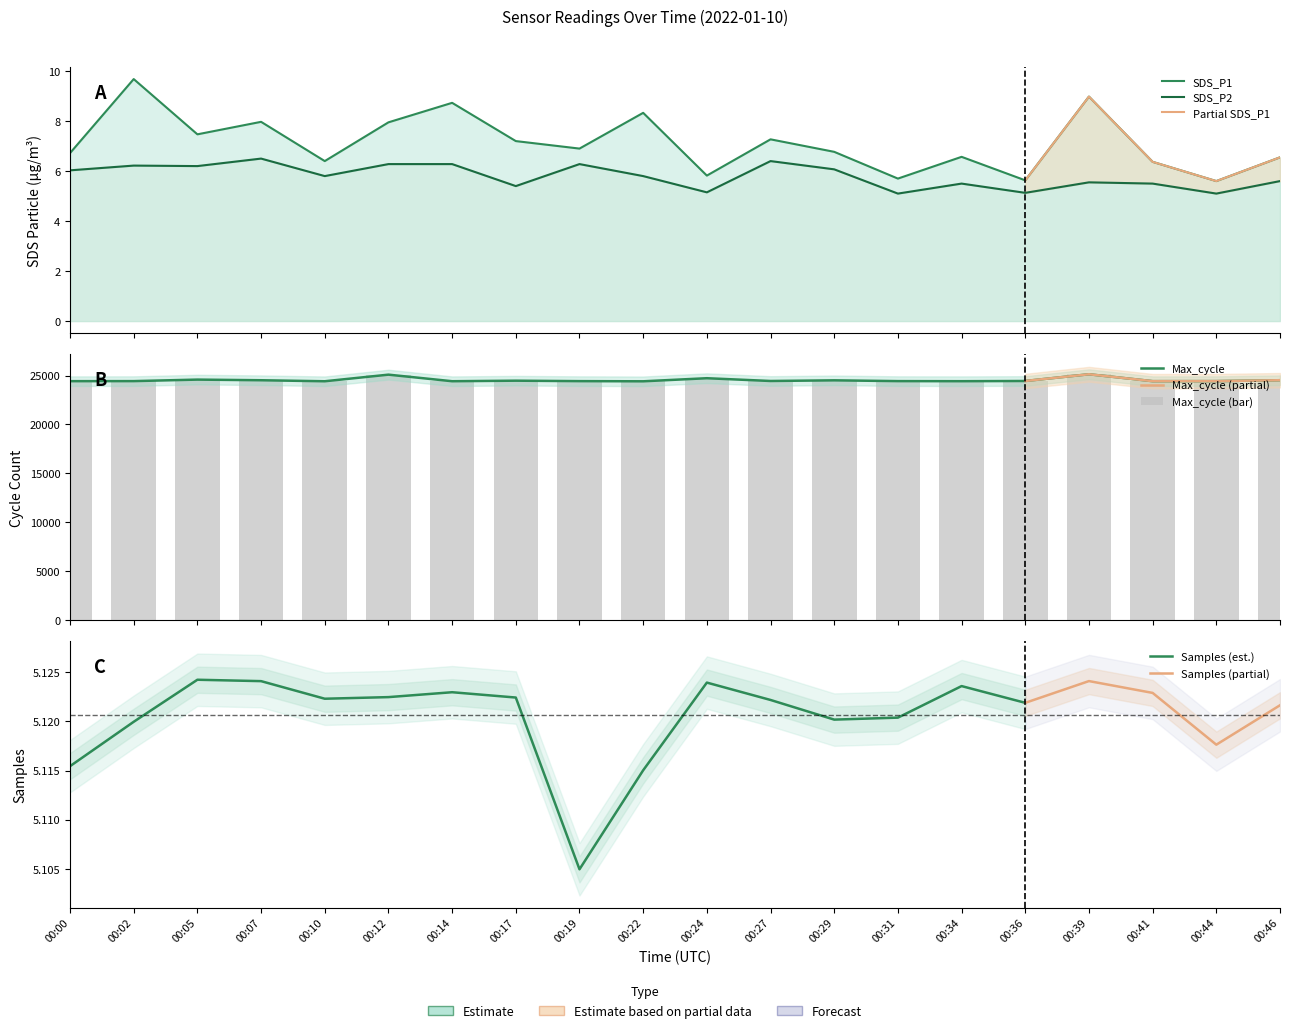

Which series has the widest spread of values?

Max_cycle